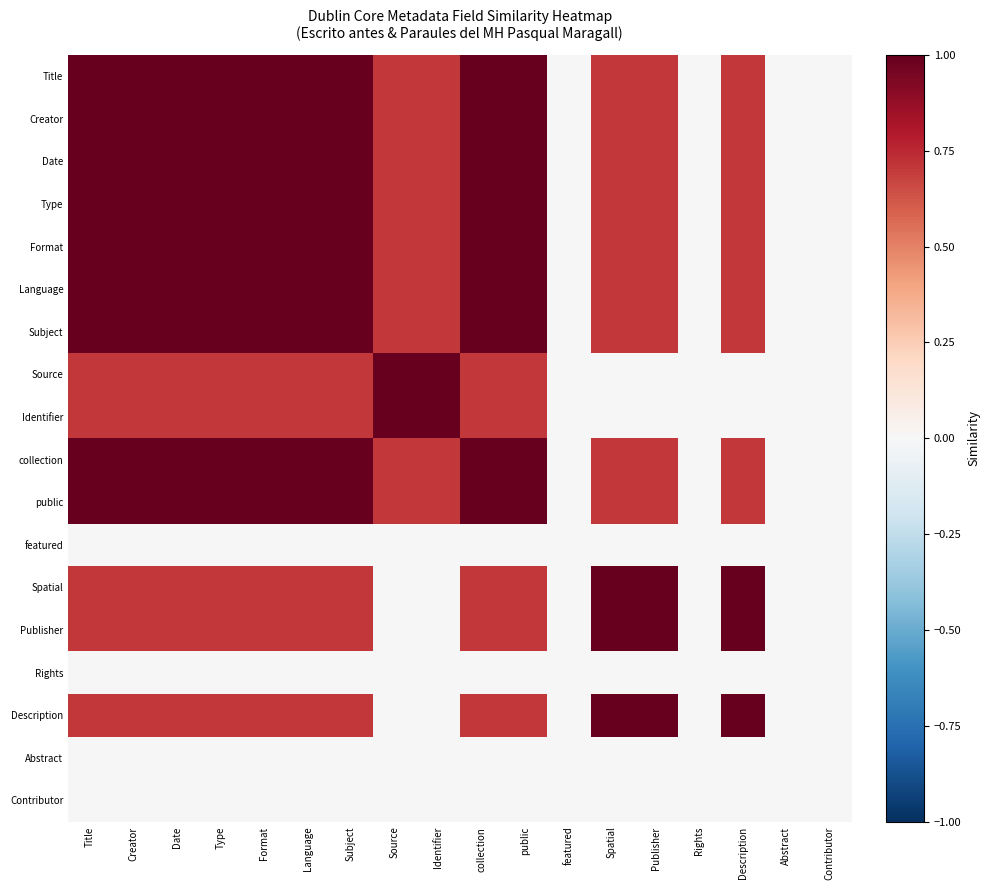

Reading left to right, what are all the values shown in this chart?

Title: Title=1.0	Creator=1.0	Date=1.0	Type=1.0	Format=1.0	Language=1.0	Subject=1.0	Source=0.7	Identifier=0.7	collection=1.0	public=1.0	featured=0.0	Spatial=0.7	Publisher=0.7	Rights=0.0	Description=0.7	Abstract=0.0	Contributor=0.0
Creator: Title=1.0	Creator=1.0	Date=1.0	Type=1.0	Format=1.0	Language=1.0	Subject=1.0	Source=0.7	Identifier=0.7	collection=1.0	public=1.0	featured=0.0	Spatial=0.7	Publisher=0.7	Rights=0.0	Description=0.7	Abstract=0.0	Contributor=0.0
Date: Title=1.0	Creator=1.0	Date=1.0	Type=1.0	Format=1.0	Language=1.0	Subject=1.0	Source=0.7	Identifier=0.7	collection=1.0	public=1.0	featured=0.0	Spatial=0.7	Publisher=0.7	Rights=0.0	Description=0.7	Abstract=0.0	Contributor=0.0
Type: Title=1.0	Creator=1.0	Date=1.0	Type=1.0	Format=1.0	Language=1.0	Subject=1.0	Source=0.7	Identifier=0.7	collection=1.0	public=1.0	featured=0.0	Spatial=0.7	Publisher=0.7	Rights=0.0	Description=0.7	Abstract=0.0	Contributor=0.0
Format: Title=1.0	Creator=1.0	Date=1.0	Type=1.0	Format=1.0	Language=1.0	Subject=1.0	Source=0.7	Identifier=0.7	collection=1.0	public=1.0	featured=0.0	Spatial=0.7	Publisher=0.7	Rights=0.0	Description=0.7	Abstract=0.0	Contributor=0.0
Language: Title=1.0	Creator=1.0	Date=1.0	Type=1.0	Format=1.0	Language=1.0	Subject=1.0	Source=0.7	Identifier=0.7	collection=1.0	public=1.0	featured=0.0	Spatial=0.7	Publisher=0.7	Rights=0.0	Description=0.7	Abstract=0.0	Contributor=0.0
Subject: Title=1.0	Creator=1.0	Date=1.0	Type=1.0	Format=1.0	Language=1.0	Subject=1.0	Source=0.7	Identifier=0.7	collection=1.0	public=1.0	featured=0.0	Spatial=0.7	Publisher=0.7	Rights=0.0	Description=0.7	Abstract=0.0	Contributor=0.0
Source: Title=0.7	Creator=0.7	Date=0.7	Type=0.7	Format=0.7	Language=0.7	Subject=0.7	Source=1.0	Identifier=1.0	collection=0.7	public=0.7	featured=0.0	Spatial=0.0	Publisher=0.0	Rights=0.0	Description=0.0	Abstract=0.0	Contributor=0.0
Identifier: Title=0.7	Creator=0.7	Date=0.7	Type=0.7	Format=0.7	Language=0.7	Subject=0.7	Source=1.0	Identifier=1.0	collection=0.7	public=0.7	featured=0.0	Spatial=0.0	Publisher=0.0	Rights=0.0	Description=0.0	Abstract=0.0	Contributor=0.0
collection: Title=1.0	Creator=1.0	Date=1.0	Type=1.0	Format=1.0	Language=1.0	Subject=1.0	Source=0.7	Identifier=0.7	collection=1.0	public=1.0	featured=0.0	Spatial=0.7	Publisher=0.7	Rights=0.0	Description=0.7	Abstract=0.0	Contributor=0.0
public: Title=1.0	Creator=1.0	Date=1.0	Type=1.0	Format=1.0	Language=1.0	Subject=1.0	Source=0.7	Identifier=0.7	collection=1.0	public=1.0	featured=0.0	Spatial=0.7	Publisher=0.7	Rights=0.0	Description=0.7	Abstract=0.0	Contributor=0.0
featured: Title=0.0	Creator=0.0	Date=0.0	Type=0.0	Format=0.0	Language=0.0	Subject=0.0	Source=0.0	Identifier=0.0	collection=0.0	public=0.0	featured=0.0	Spatial=0.0	Publisher=0.0	Rights=0.0	Description=0.0	Abstract=0.0	Contributor=0.0
Spatial: Title=0.7	Creator=0.7	Date=0.7	Type=0.7	Format=0.7	Language=0.7	Subject=0.7	Source=0.0	Identifier=0.0	collection=0.7	public=0.7	featured=0.0	Spatial=1.0	Publisher=1.0	Rights=0.0	Description=1.0	Abstract=0.0	Contributor=0.0
Publisher: Title=0.7	Creator=0.7	Date=0.7	Type=0.7	Format=0.7	Language=0.7	Subject=0.7	Source=0.0	Identifier=0.0	collection=0.7	public=0.7	featured=0.0	Spatial=1.0	Publisher=1.0	Rights=0.0	Description=1.0	Abstract=0.0	Contributor=0.0
Rights: Title=0.0	Creator=0.0	Date=0.0	Type=0.0	Format=0.0	Language=0.0	Subject=0.0	Source=0.0	Identifier=0.0	collection=0.0	public=0.0	featured=0.0	Spatial=0.0	Publisher=0.0	Rights=0.0	Description=0.0	Abstract=0.0	Contributor=0.0
Description: Title=0.7	Creator=0.7	Date=0.7	Type=0.7	Format=0.7	Language=0.7	Subject=0.7	Source=0.0	Identifier=0.0	collection=0.7	public=0.7	featured=0.0	Spatial=1.0	Publisher=1.0	Rights=0.0	Description=1.0	Abstract=0.0	Contributor=0.0
Abstract: Title=0.0	Creator=0.0	Date=0.0	Type=0.0	Format=0.0	Language=0.0	Subject=0.0	Source=0.0	Identifier=0.0	collection=0.0	public=0.0	featured=0.0	Spatial=0.0	Publisher=0.0	Rights=0.0	Description=0.0	Abstract=0.0	Contributor=0.0
Contributor: Title=0.0	Creator=0.0	Date=0.0	Type=0.0	Format=0.0	Language=0.0	Subject=0.0	Source=0.0	Identifier=0.0	collection=0.0	public=0.0	featured=0.0	Spatial=0.0	Publisher=0.0	Rights=0.0	Description=0.0	Abstract=0.0	Contributor=0.0